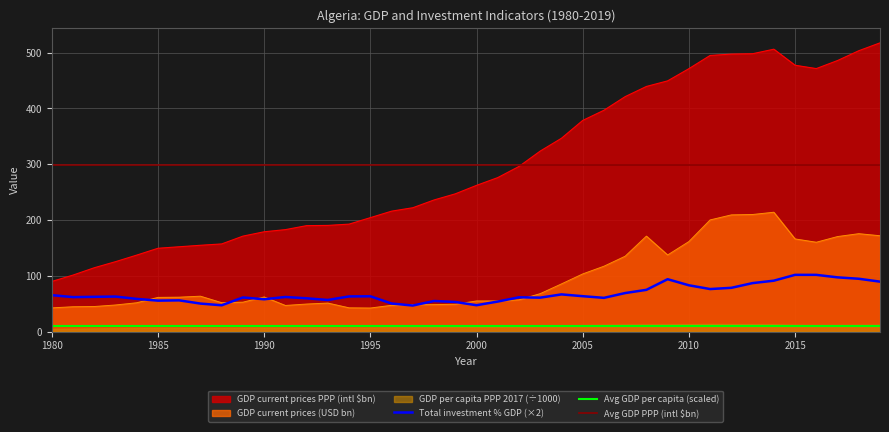

What value does the GDP current prices PPP (intl $bn) series have at 1999?

246.8